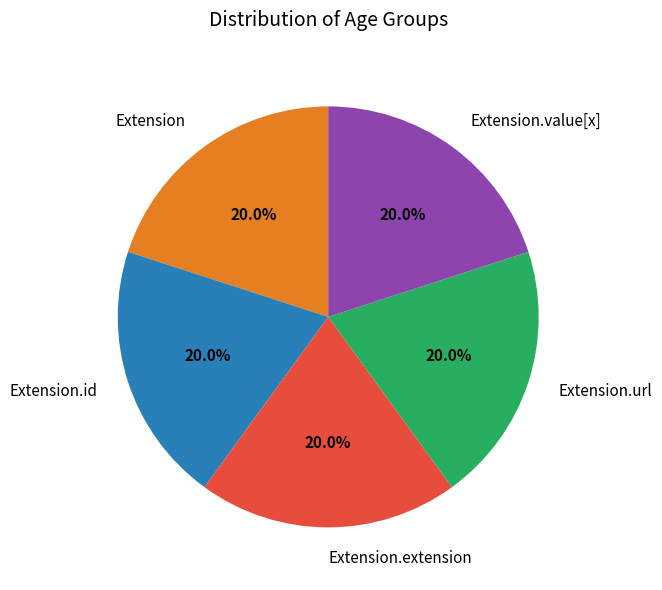

Combined, what portion of the pie is Extension.url and Extension?

40.0%